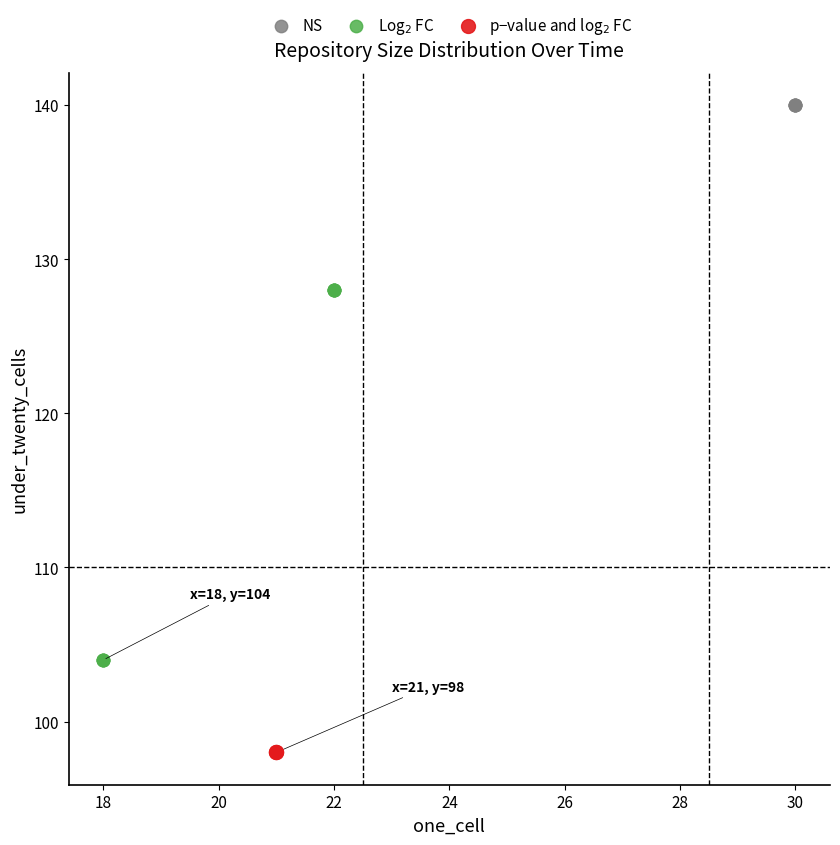

Which series contains the highest Y value?

NS